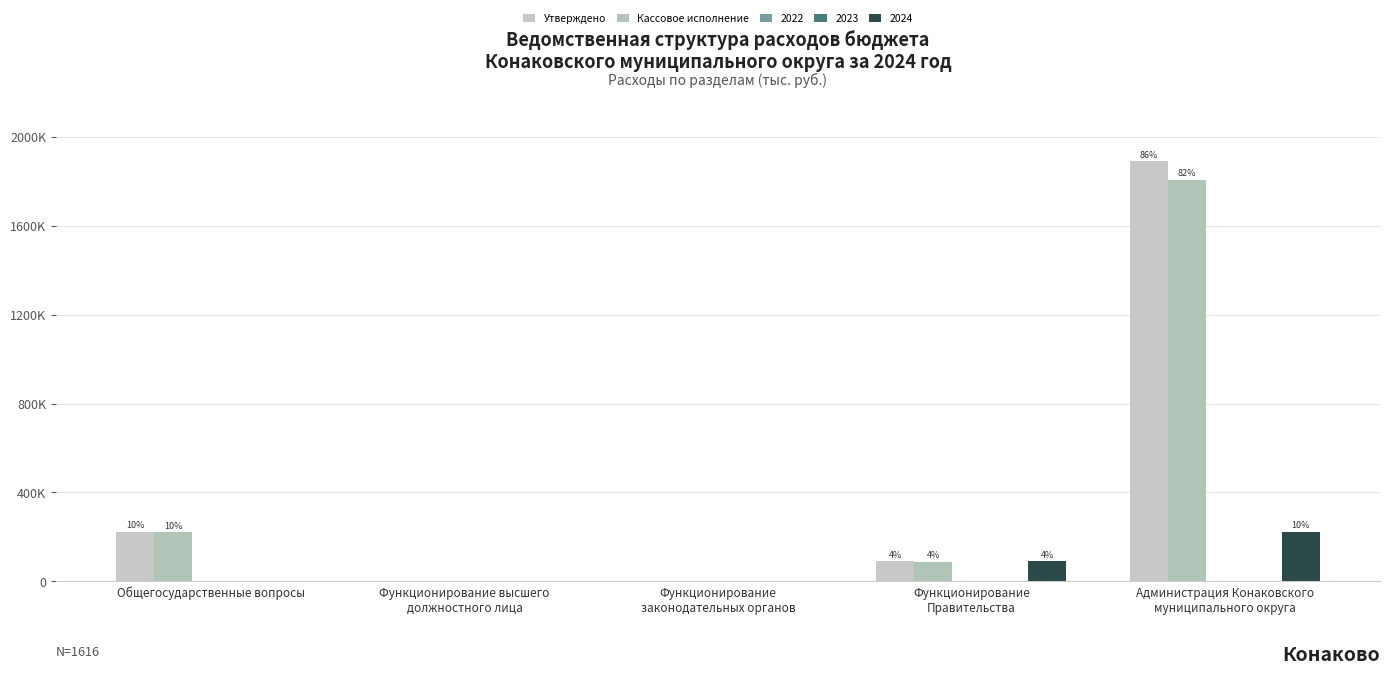

Which series has the largest range (max minus min)?

Утверждено